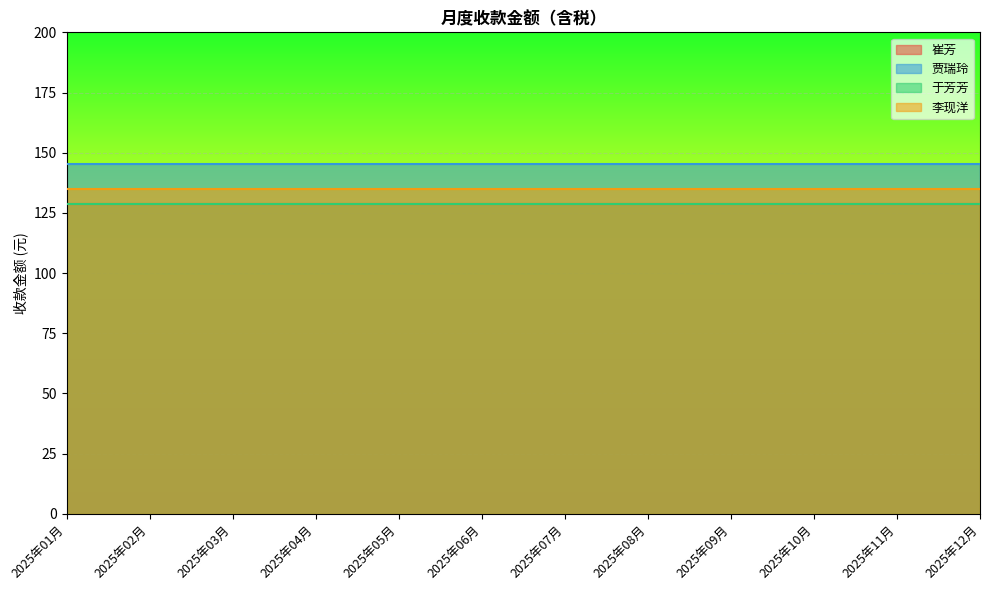

Which has a higher value, 2025年02月 or 2025年10月?

2025年02月